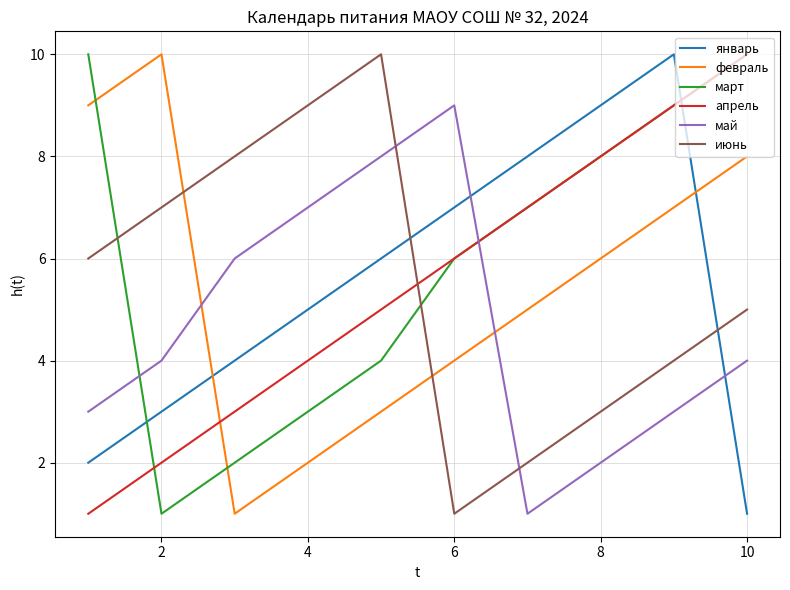

What is the highest value of the май series?

9